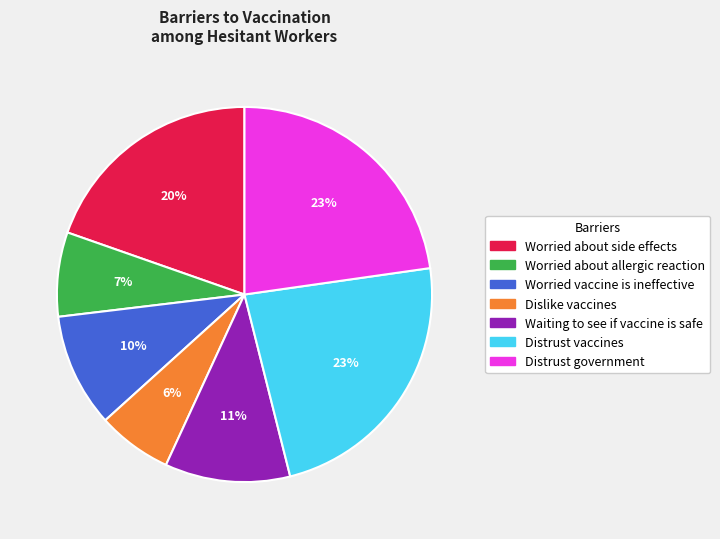

To the nearest percent, what percentage of the pie is Worried about allergic reaction?

7%